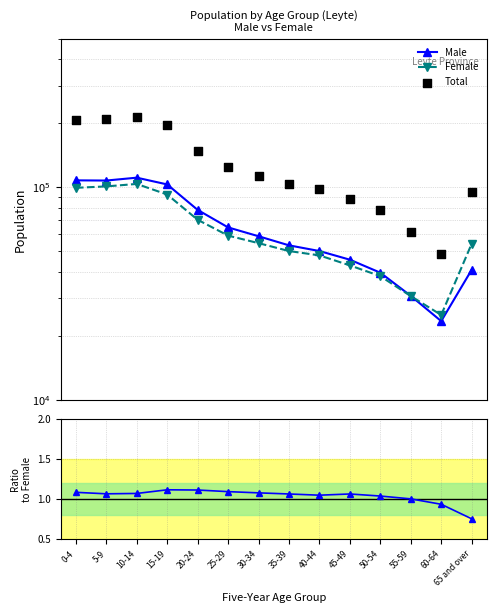

Which series contains the highest Y value?

Total